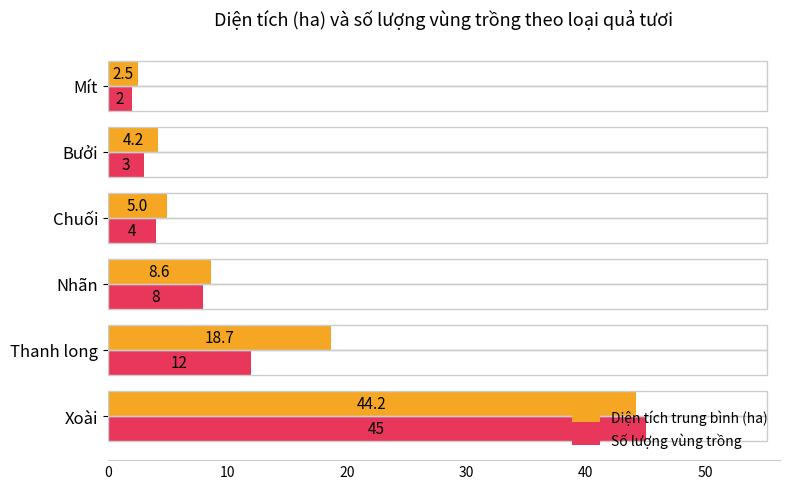

List the series in order of their overall mean, highest first.

Diện tích trung bình (ha), Số lượng vùng trồng